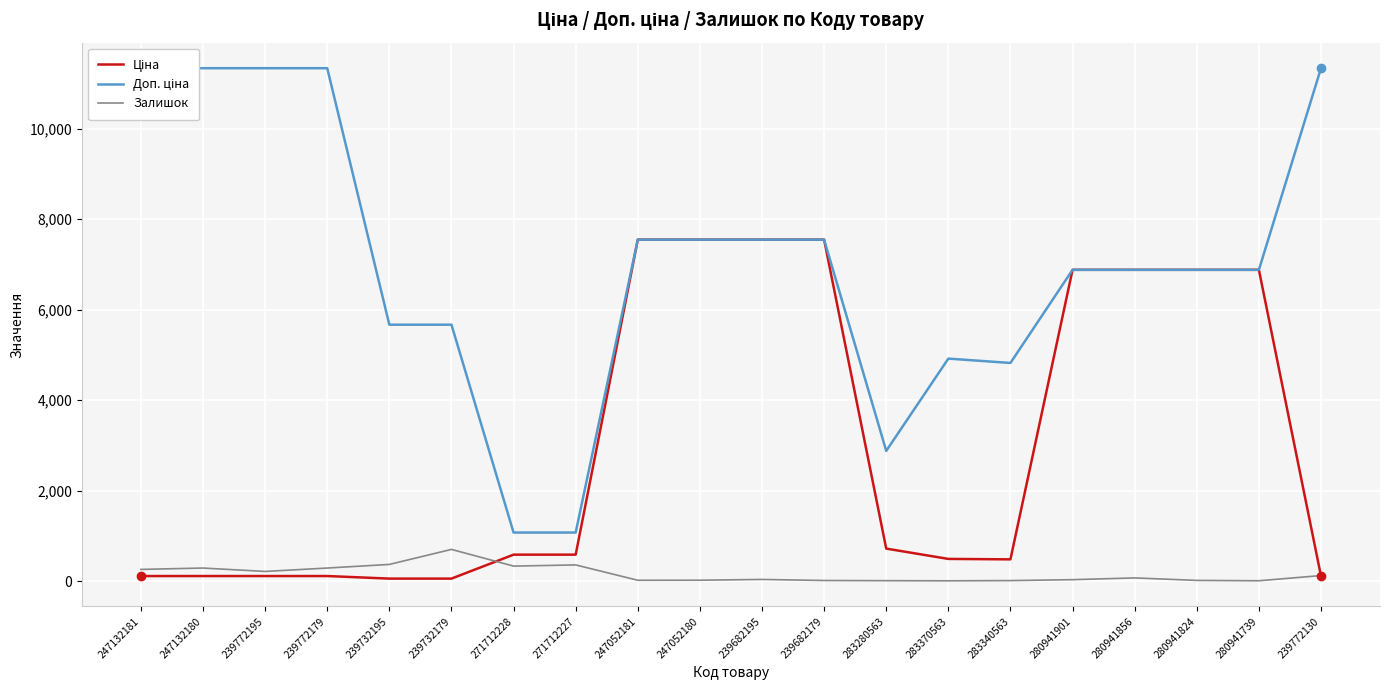

Between 271712227 and 239772130, which series saw the biggest shift?

Доп. ціна